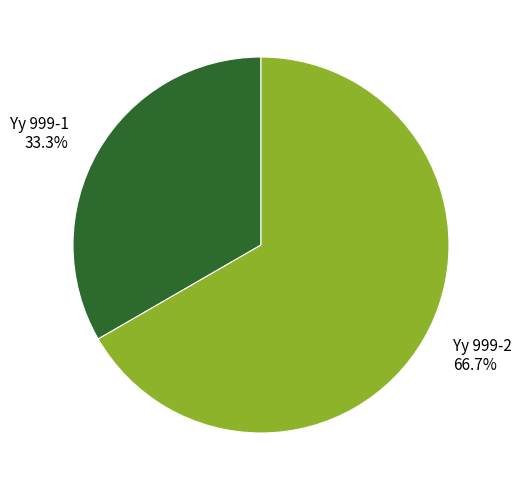

How many segments does this pie chart have?

2